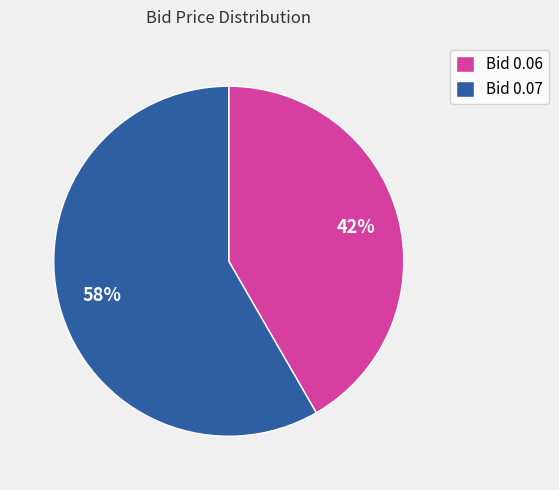

Is it true that Bid 0.07 is 72% of the pie?

False